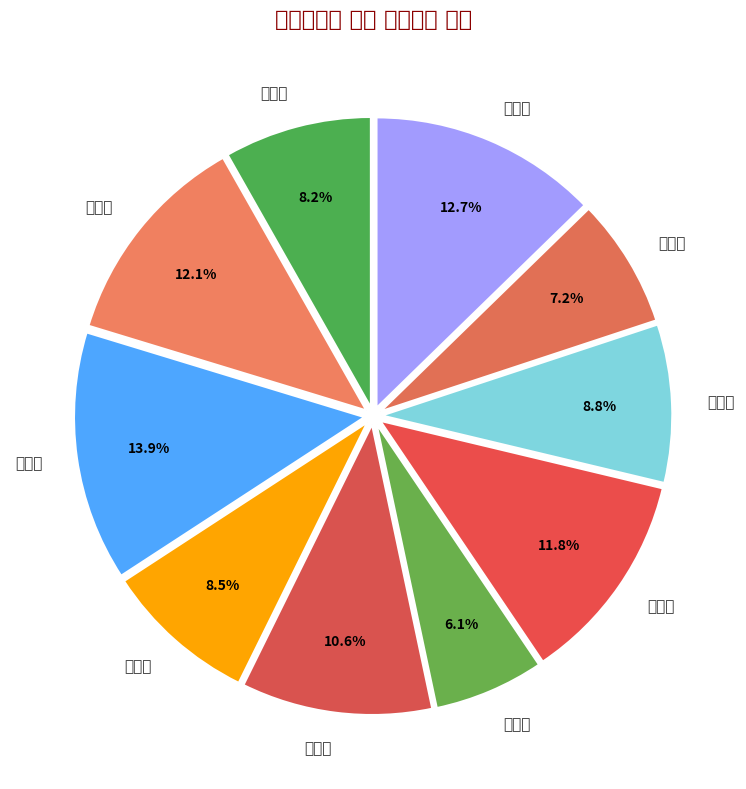

Approximately how many times larger is the value at 김정준 compared to 최수빈?

1.2